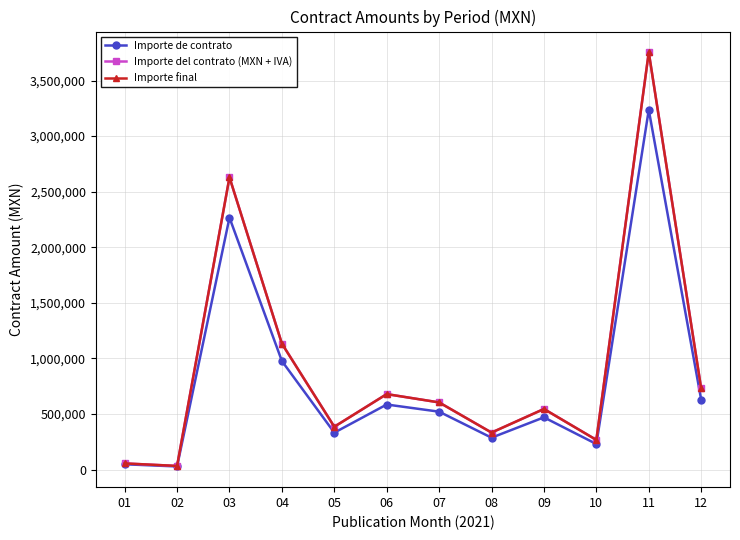

Read the Importe final value at 07.

604618.4